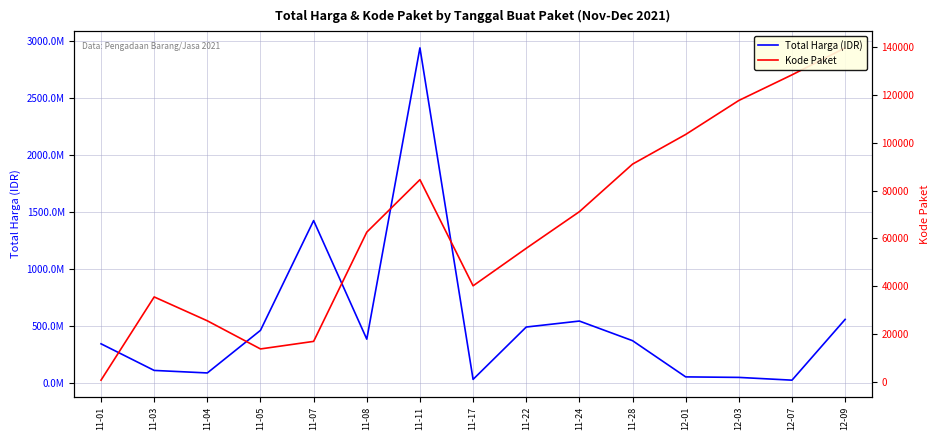

Which has a higher value, 11-03 or 11-05?

11-05